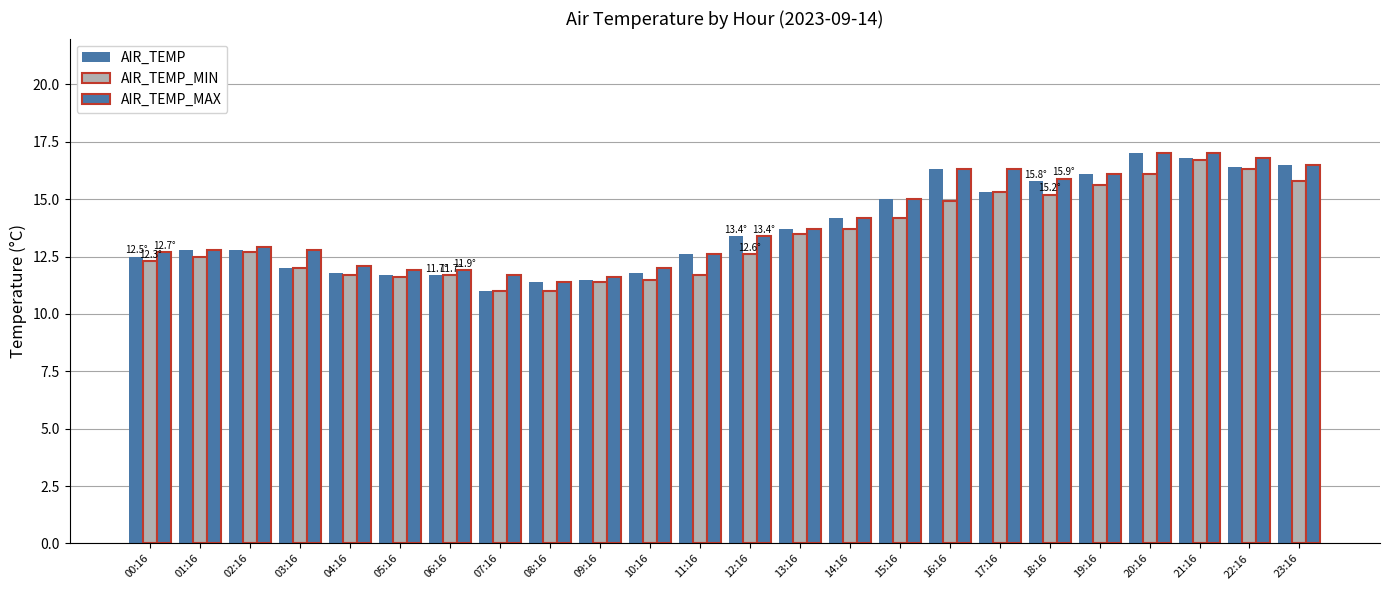

How many data points does each series have?

24